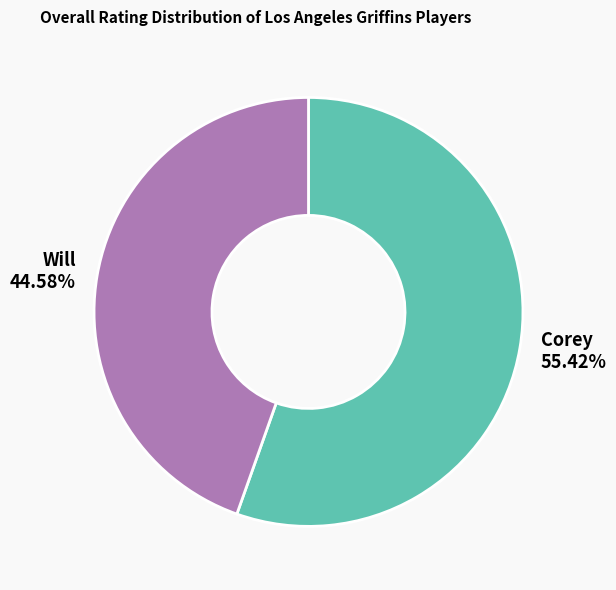

Is there any slice that represents more than half of the pie?

Yes